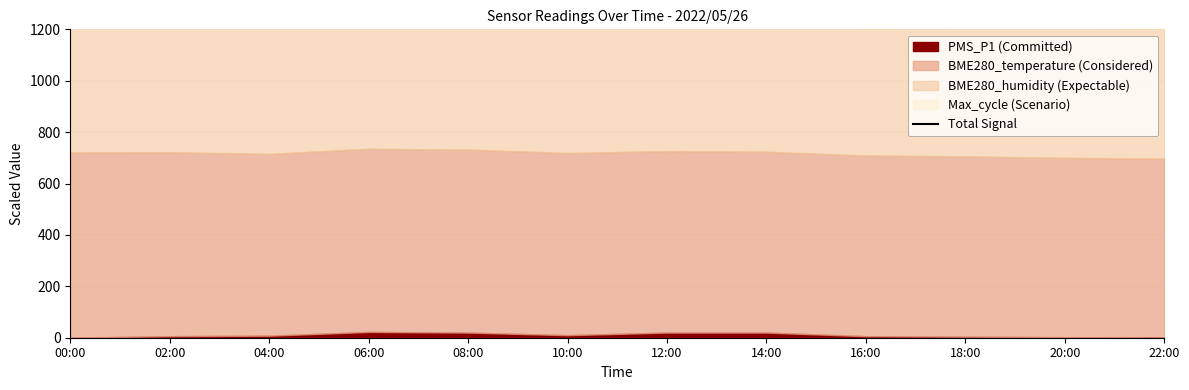

Reading left to right, extract all data points from this chart.

00:00=1662.3	02:00=1669.3	04:00=1668.0	06:00=1686.6	08:00=1680.5	10:00=1667.3	12:00=1679.6	14:00=1679.8	16:00=1677.1	18:00=1660.7	20:00=1662.2	22:00=1655.2